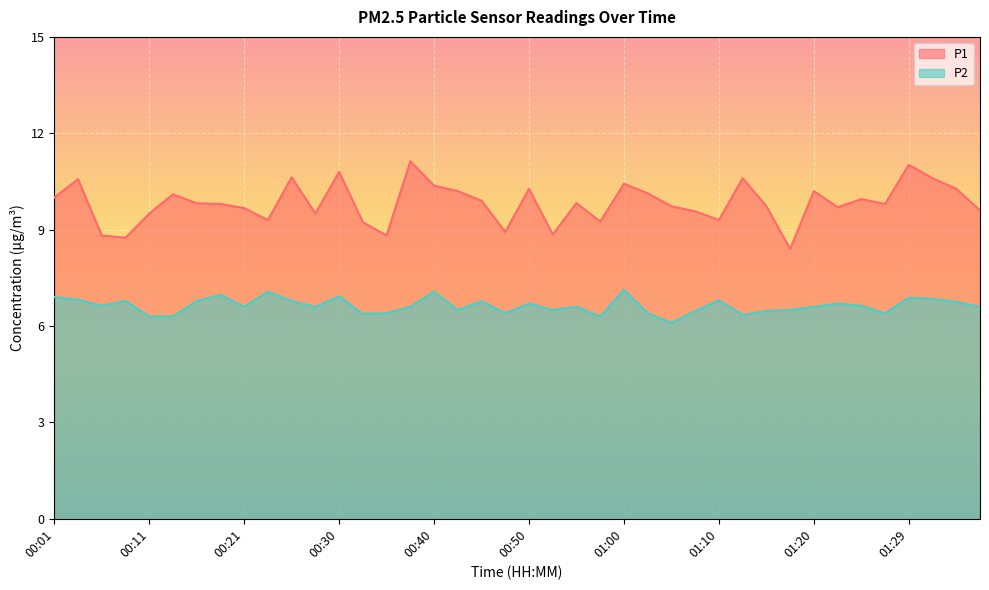

List the series in order of their peak value, highest first.

P1, P2